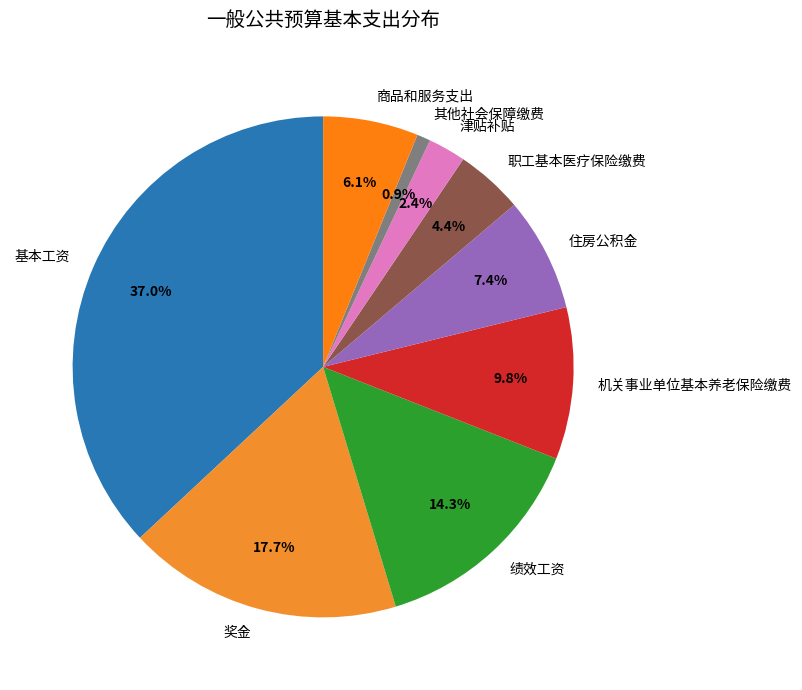

To the nearest percent, what is the difference between the 基本工资 and 奖金 slice percentages?

19%